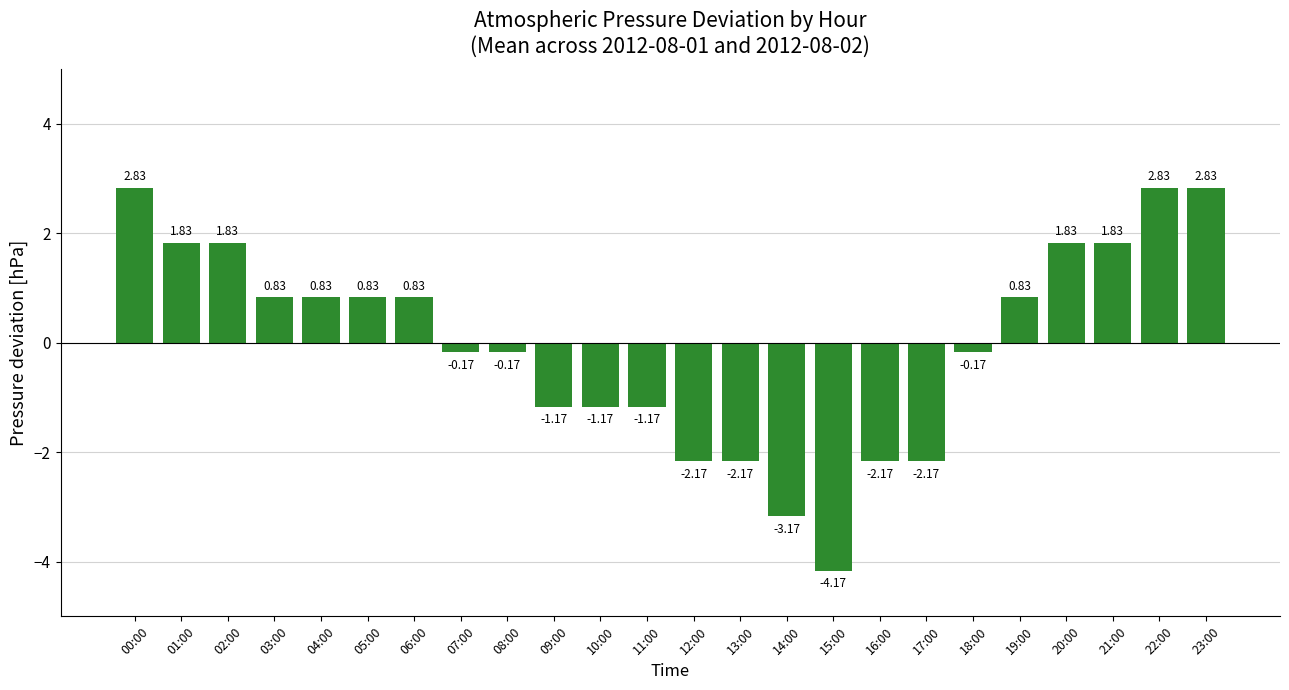

How many data points are less than 0?

12